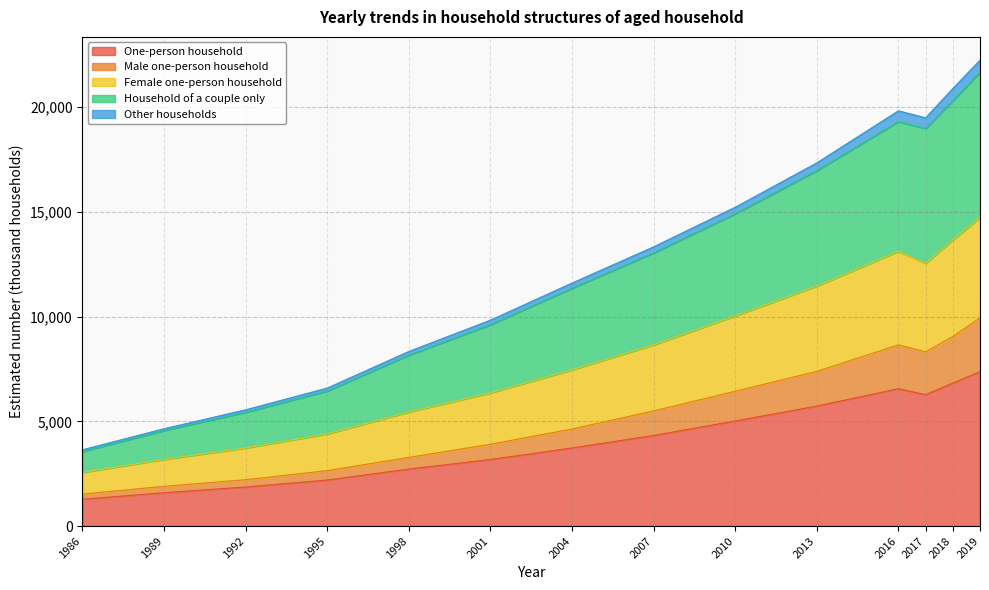

Read the Male one-person household value at 1998.

3279